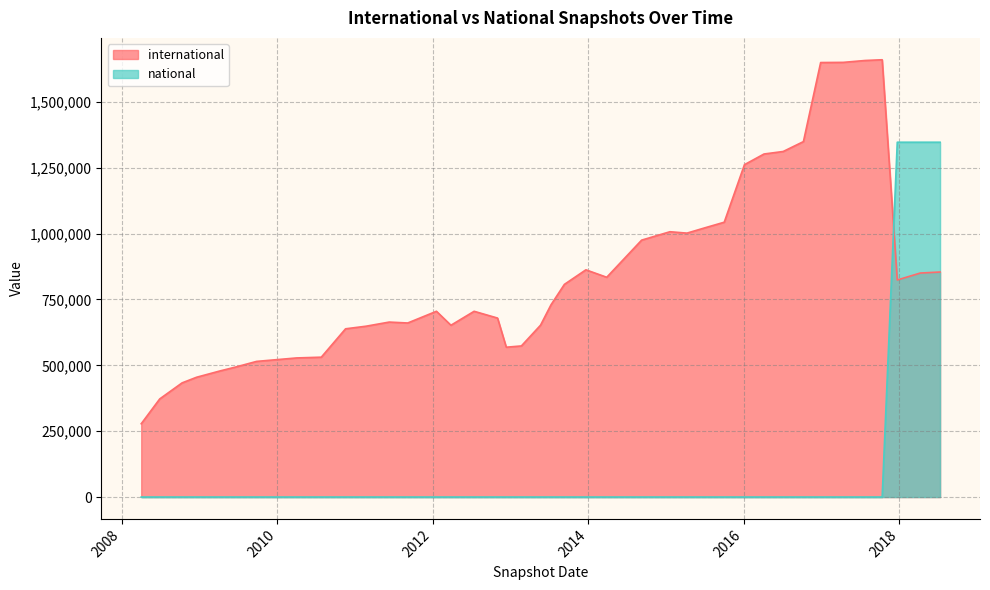

What is the greatest value displayed?

1659799